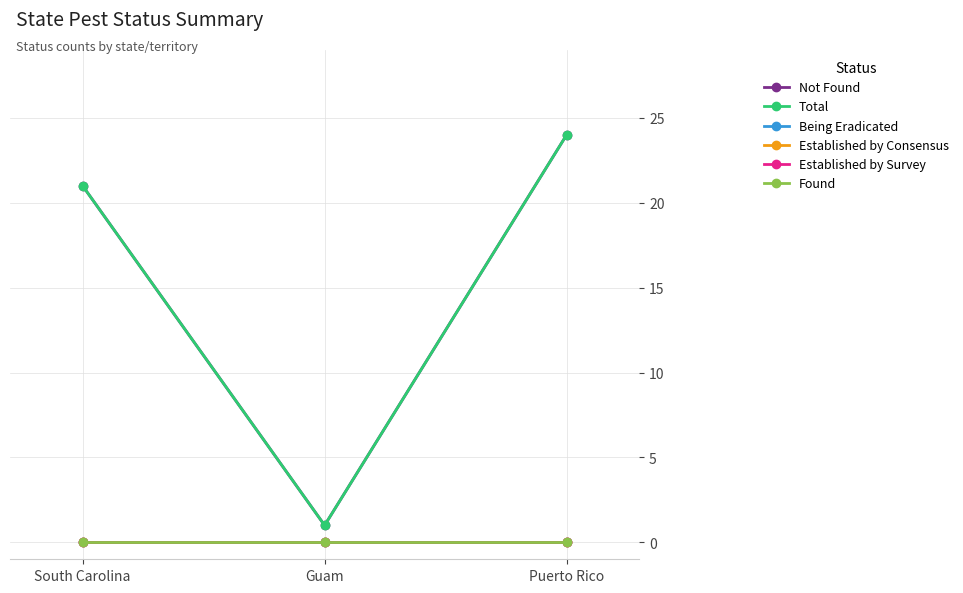

Is this an area chart (filled region under the line)?

No